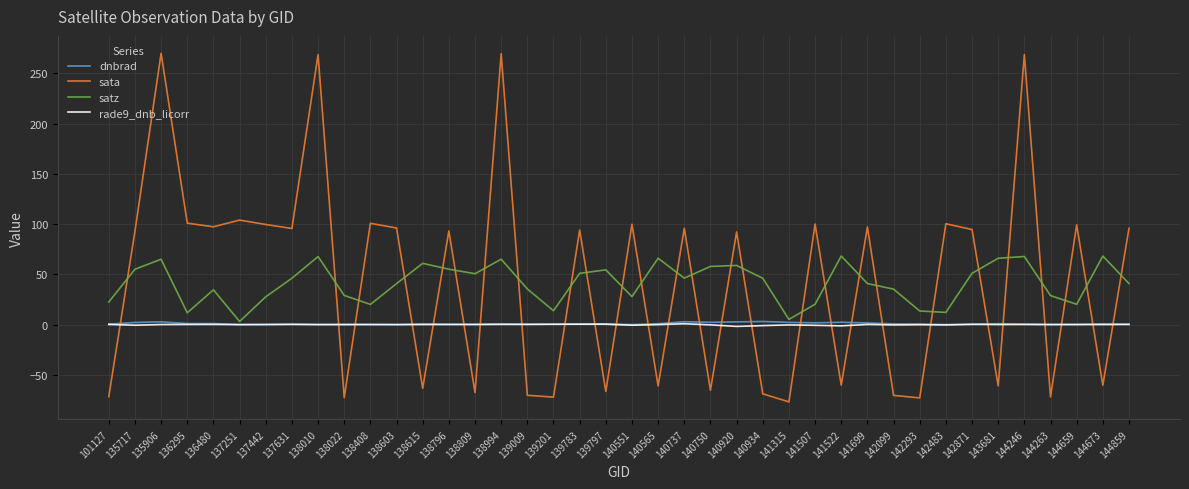

What is the difference between the maximum and minimum values in the dnbrad series?

3.1